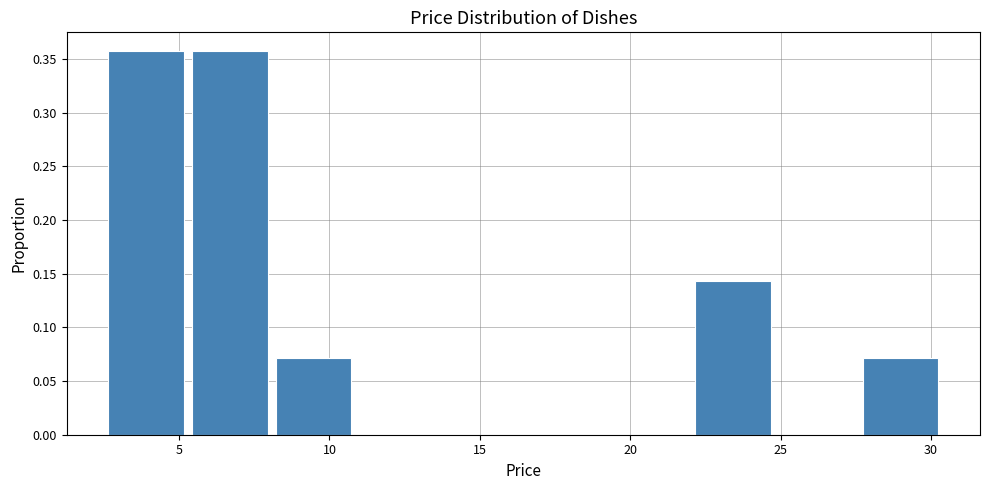

How tall is the bar that spans 5.5 to 8.0 on the x-axis? Neither the bar edges nor the heights are printed on the chart, so give them approximately, as read against the axes.

0.355